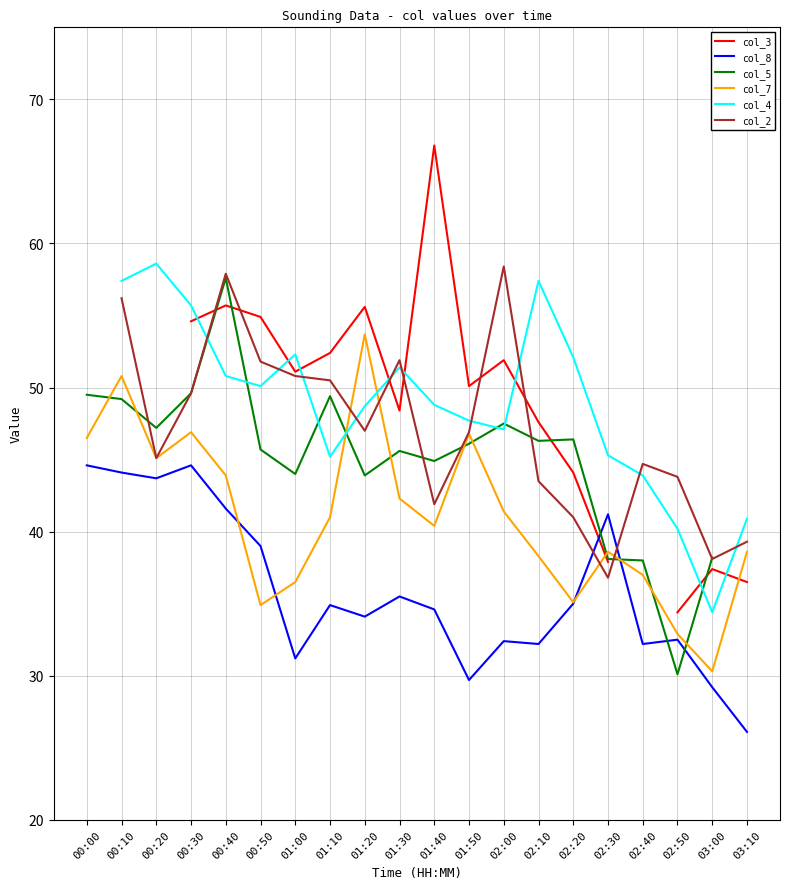

Where does the col_2 series first go above 46?

00:10